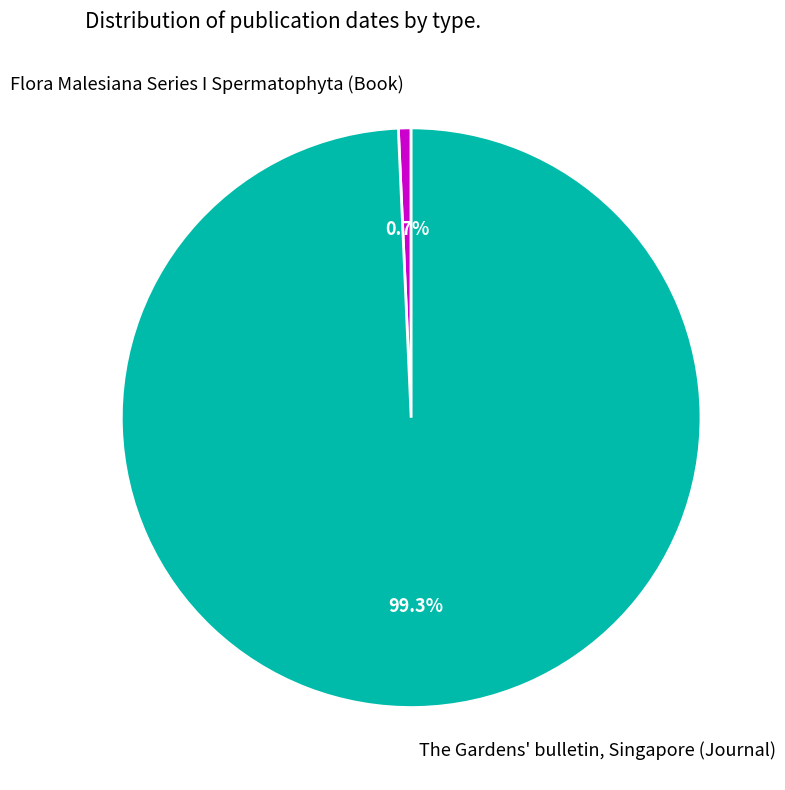

To the nearest percent, what portion does The Gardens' bulletin, Singapore (Journal) represent?

99%